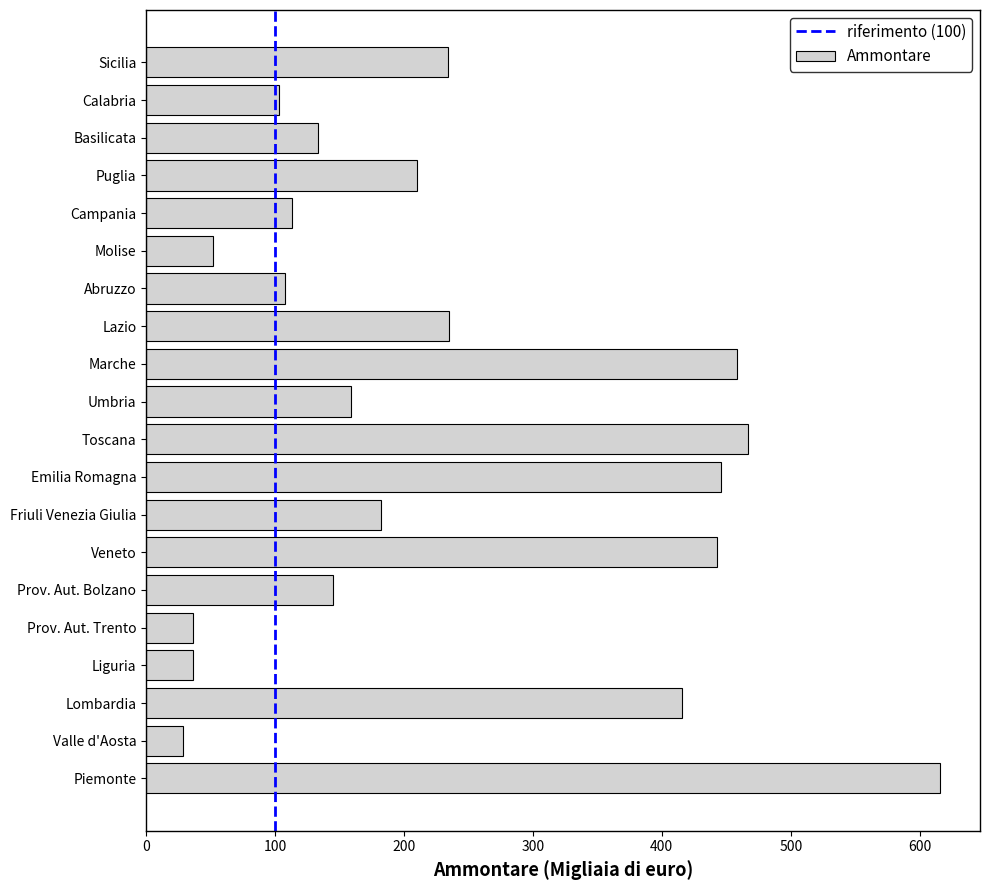

Are the bars horizontal?

Yes